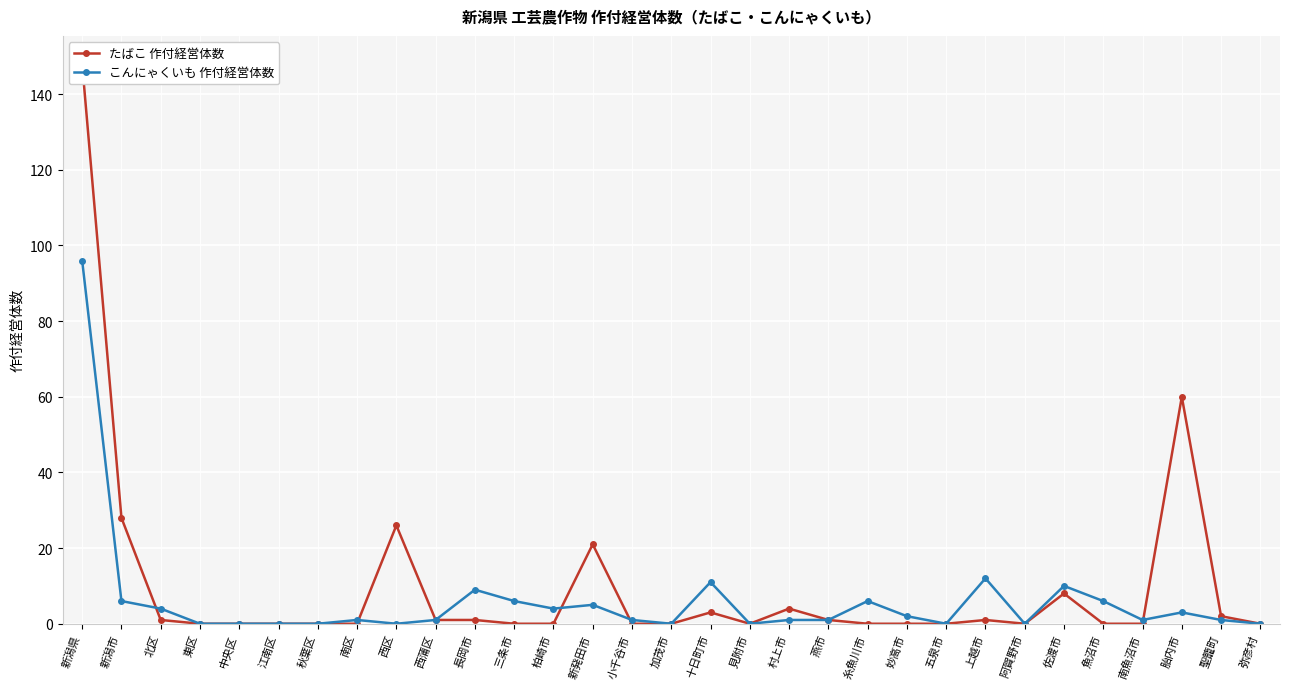

Reading left to right, what are all the values shown in this chart?

たばこ 作付経営体数: 新潟県=148	新潟市=28	北区=1	東区=0	中央区=0	江南区=0	秋葉区=0	南区=0	西区=26	西蒲区=1	長岡市=1	三条市=0	柏崎市=0	新発田市=21	小千谷市=0	加茂市=0	十日町市=3	見附市=0	村上市=4	燕市=1	糸魚川市=0	妙高市=0	五泉市=0	上越市=1	阿賀野市=0	佐渡市=8	魚沼市=0	南魚沼市=0	胎内市=60	聖籠町=2	弥彦村=0
こんにゃくいも 作付経営体数: 新潟県=96	新潟市=6	北区=4	東区=0	中央区=0	江南区=0	秋葉区=0	南区=1	西区=0	西蒲区=1	長岡市=9	三条市=6	柏崎市=4	新発田市=5	小千谷市=1	加茂市=0	十日町市=11	見附市=0	村上市=1	燕市=1	糸魚川市=6	妙高市=2	五泉市=0	上越市=12	阿賀野市=0	佐渡市=10	魚沼市=6	南魚沼市=1	胎内市=3	聖籠町=1	弥彦村=0